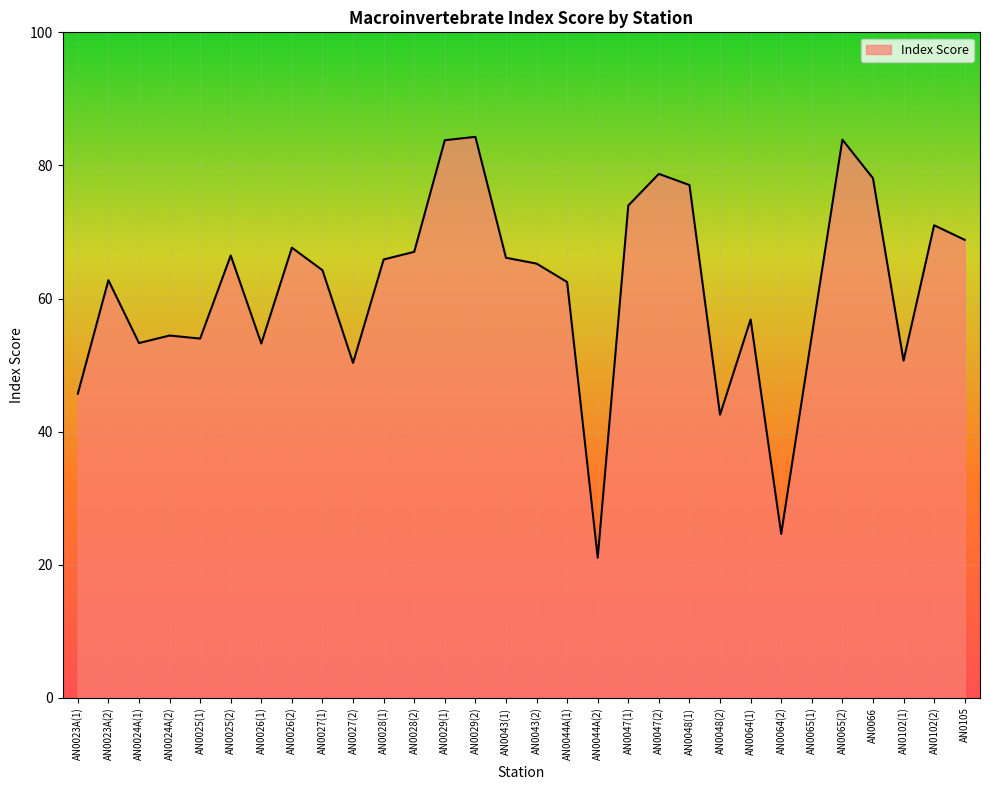

Is it true that the value at AN0026(1) is 53.2?

True